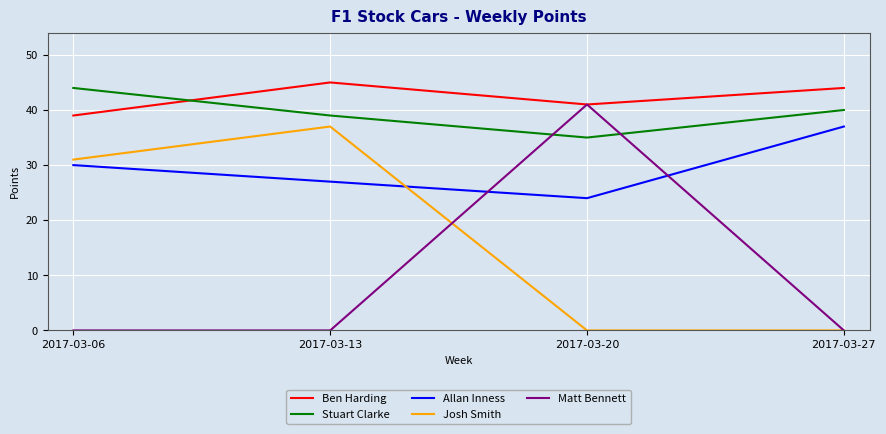

Does the chart have visible grid lines?

Yes